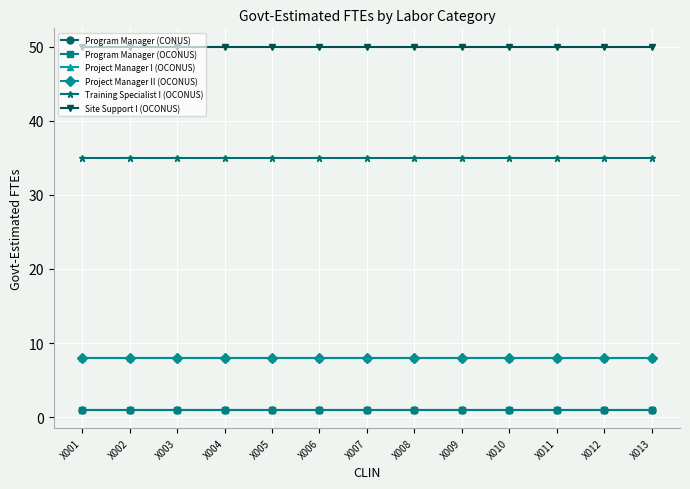

Which series has the largest total across all categories?

Site Support I (OCONUS)